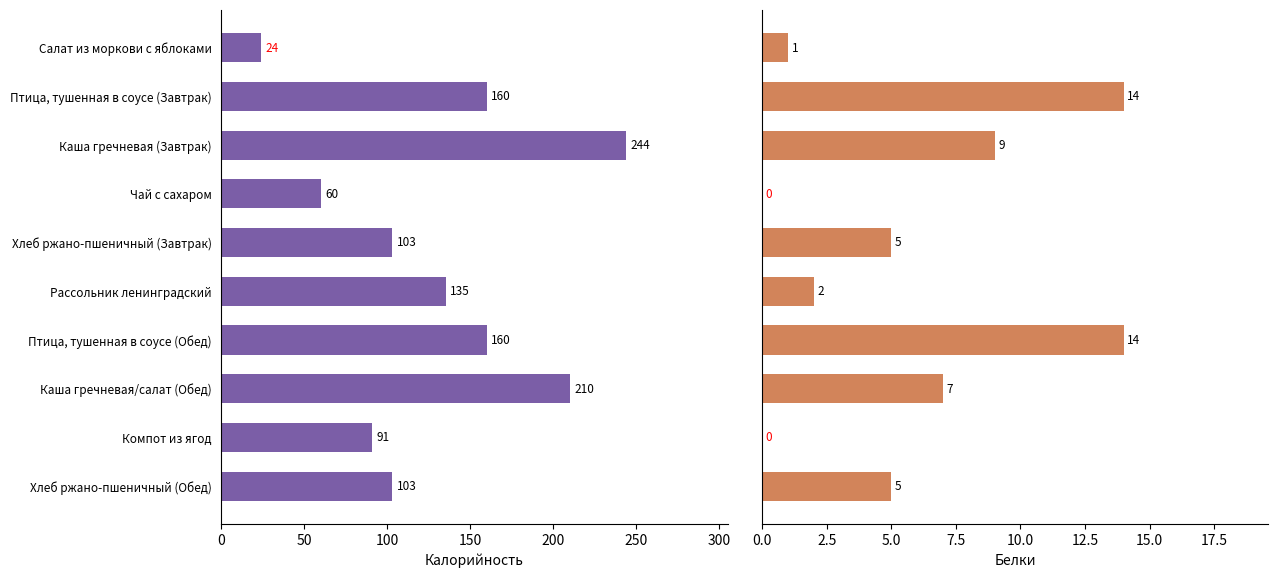

Reading right to left, what are all the values shown in this chart?

Калорийность: 103	91	210	160	135	103	60	244	160	24
Белки: 5	0	7	14	2	5	0	9	14	1